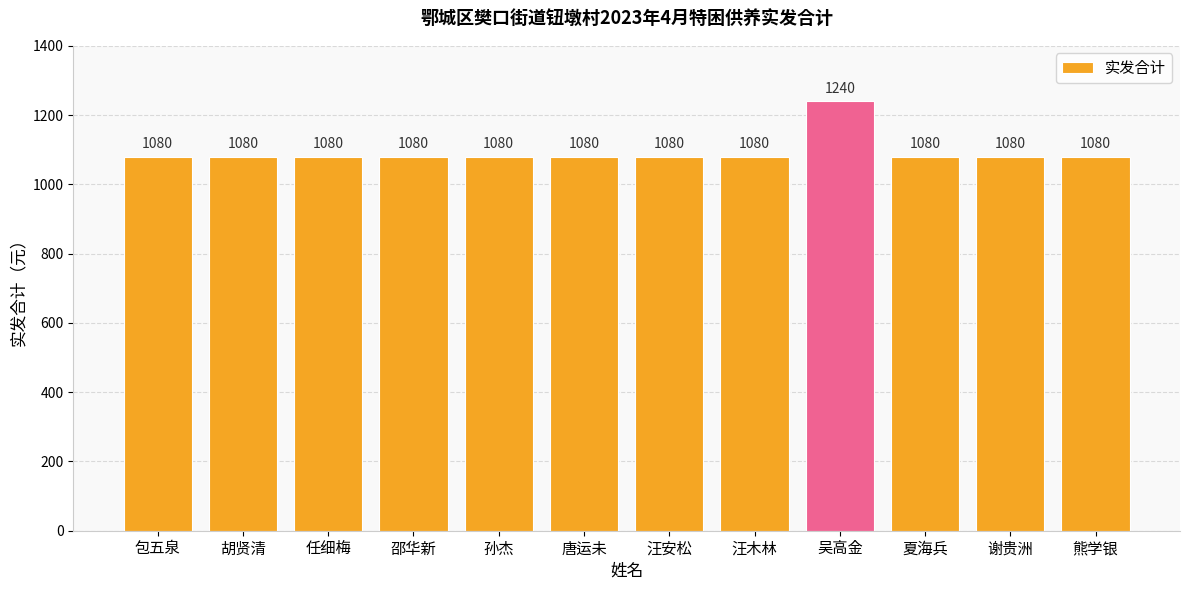

The chart shows a value of 1080 at 孙杰. True or false?

True